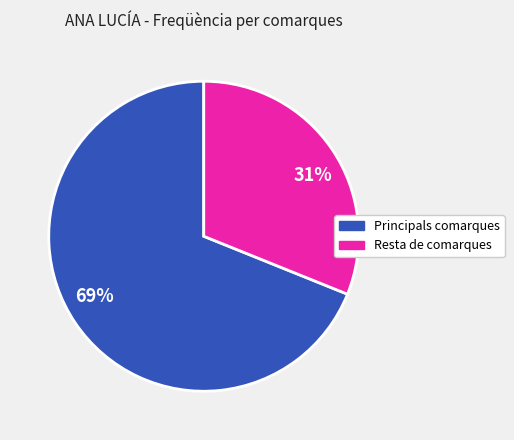

Do 69% and 31% together represent more than half of the pie?

Yes